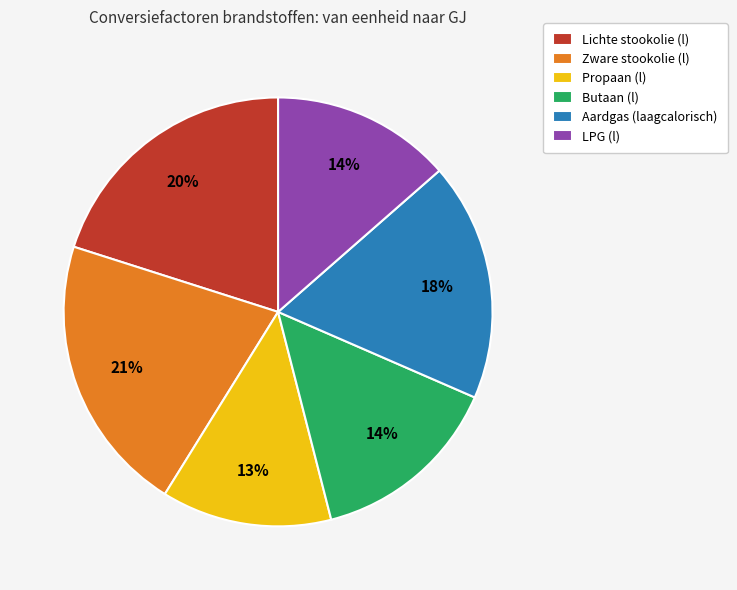

What percentage is the Butaan (l) slice, to the nearest percent?

14%